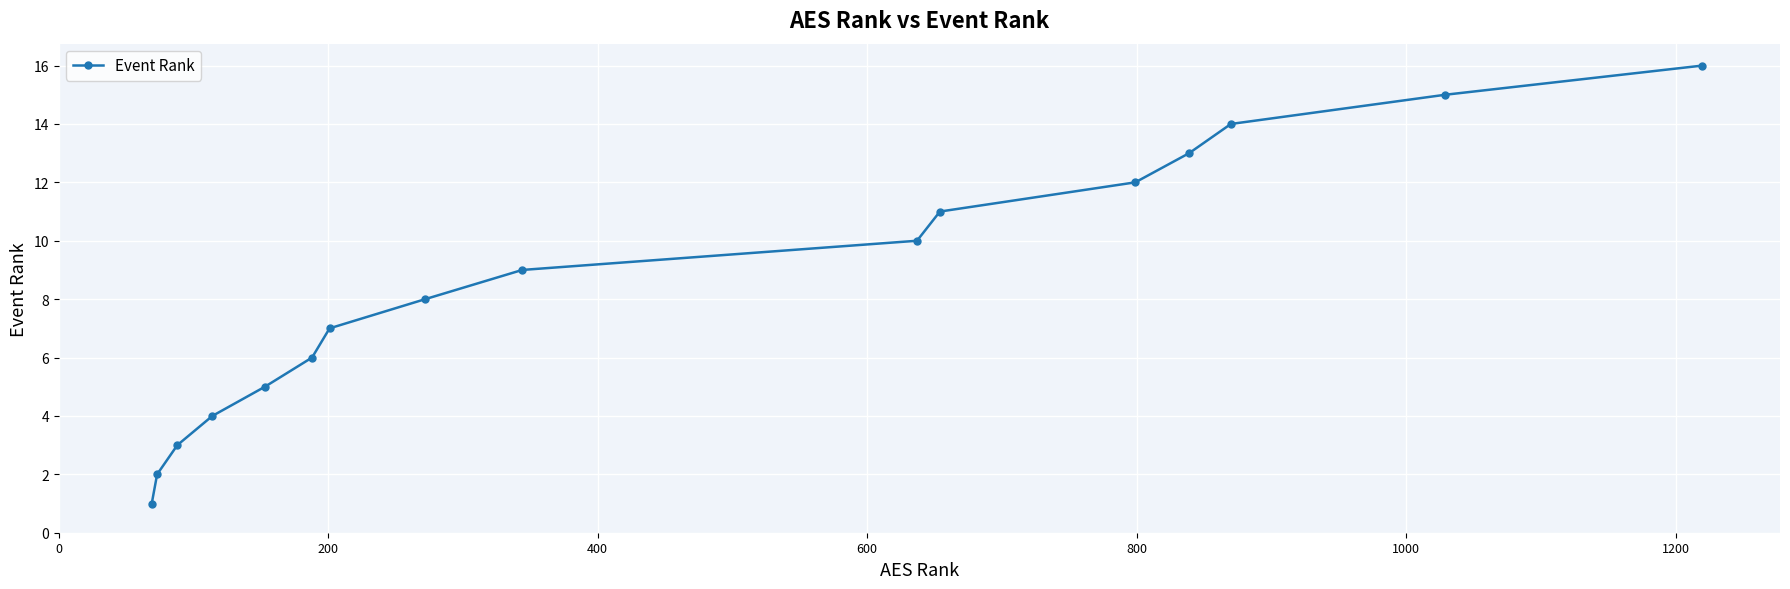

What is the difference between the maximum and minimum values?

15